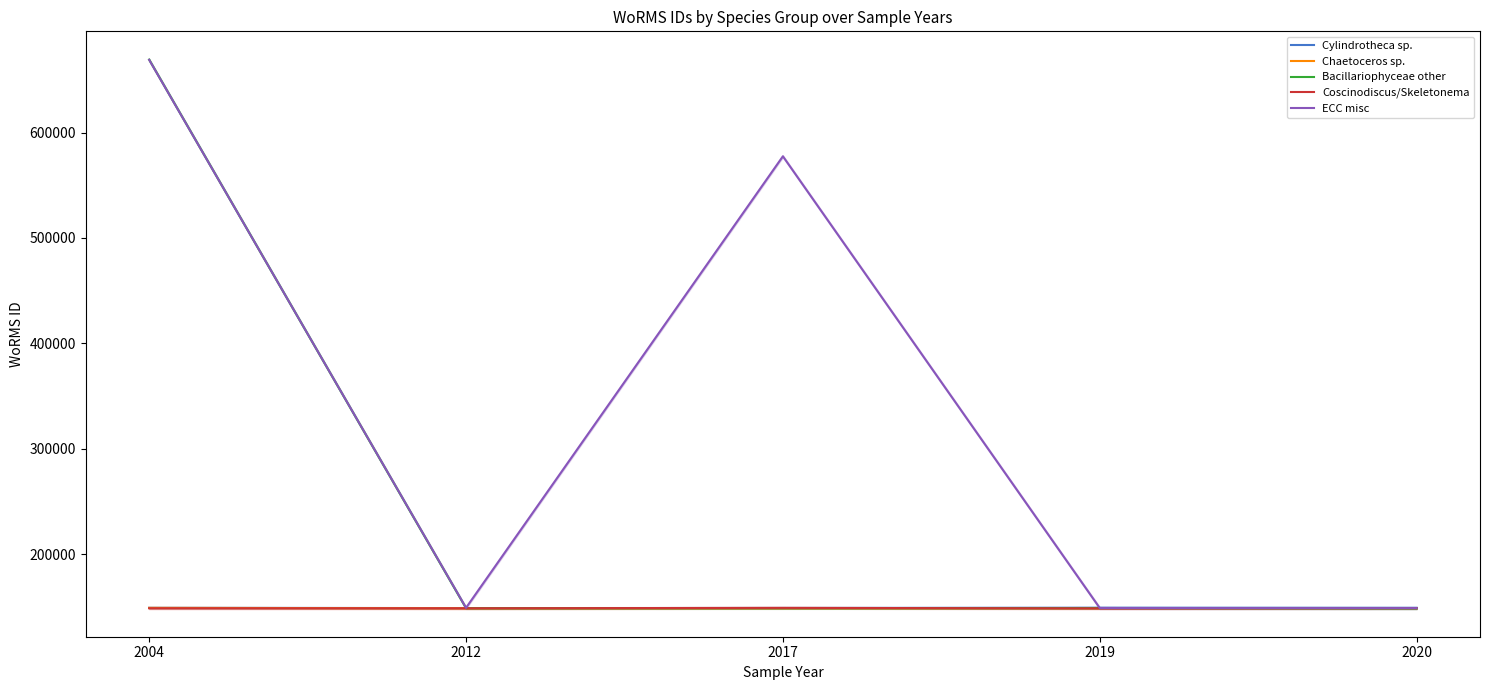

At which category does Coscinodiscus/Skeletonema reach its first local valley?

2012